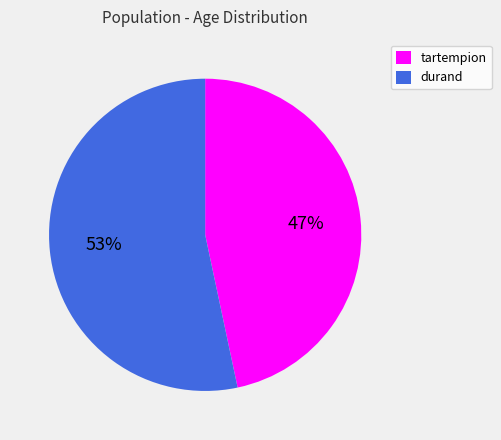

Is the sum of tartempion and durand greater than half?

Yes